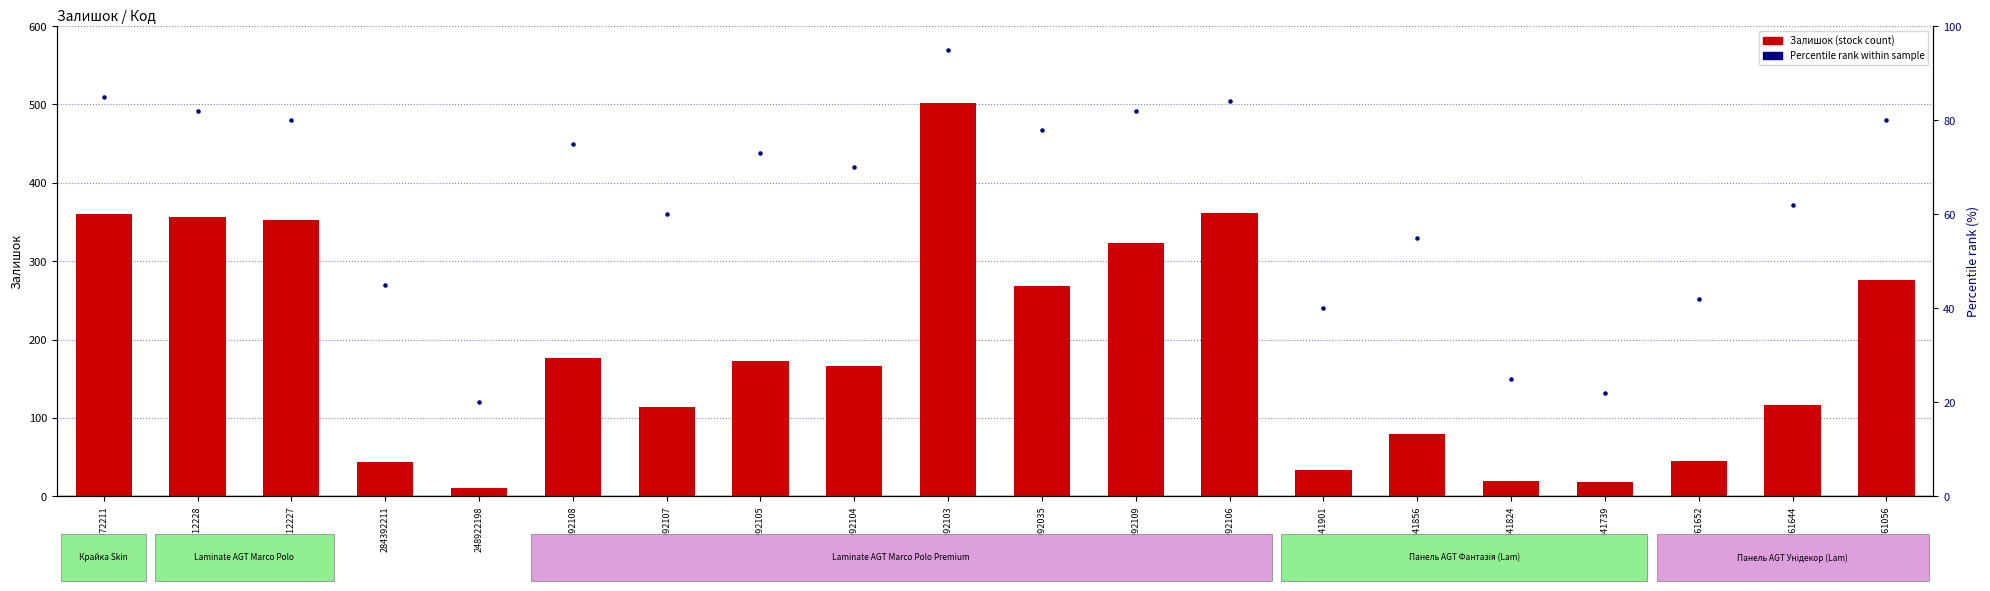

What is the total value across all series at 276092035?

347